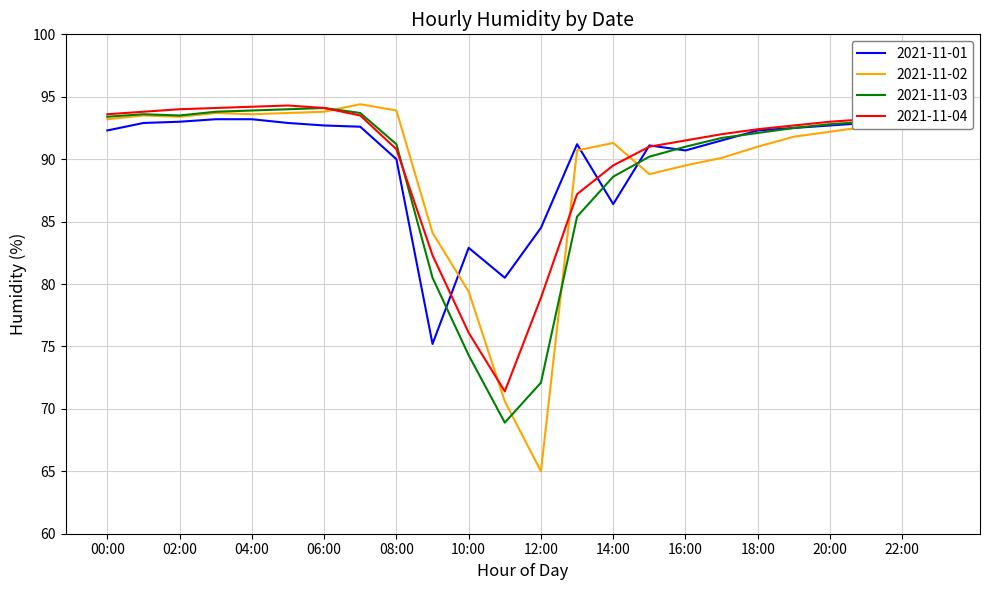

What is the value of the 2021-11-02 point at the 2nd from the left?

93.5